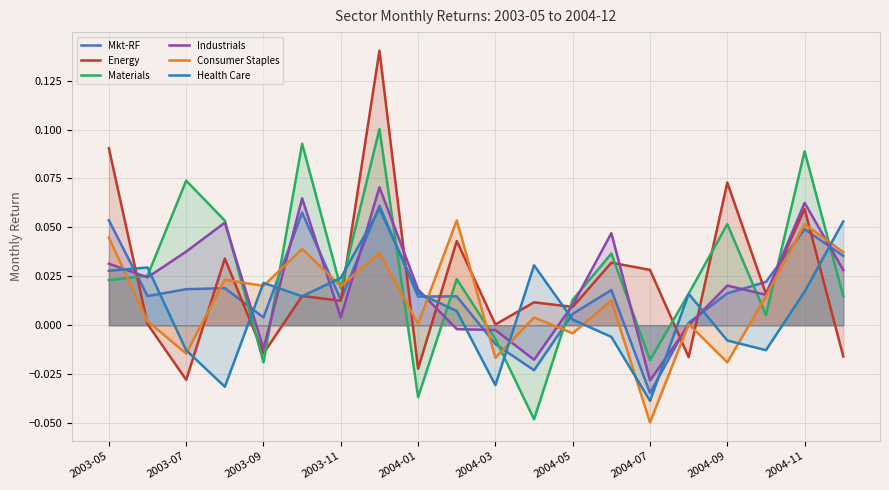

What are all the series names shown in the legend?

Mkt-RF, Energy, Materials, Industrials, Consumer Staples, Health Care